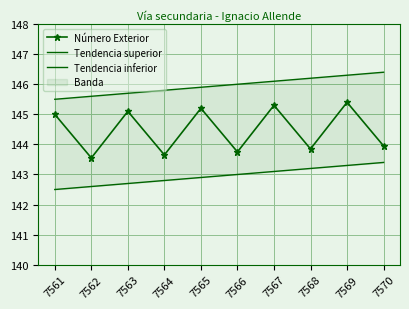

The value of Tendencia inferior at 7561 is 241.3. True or false?

False